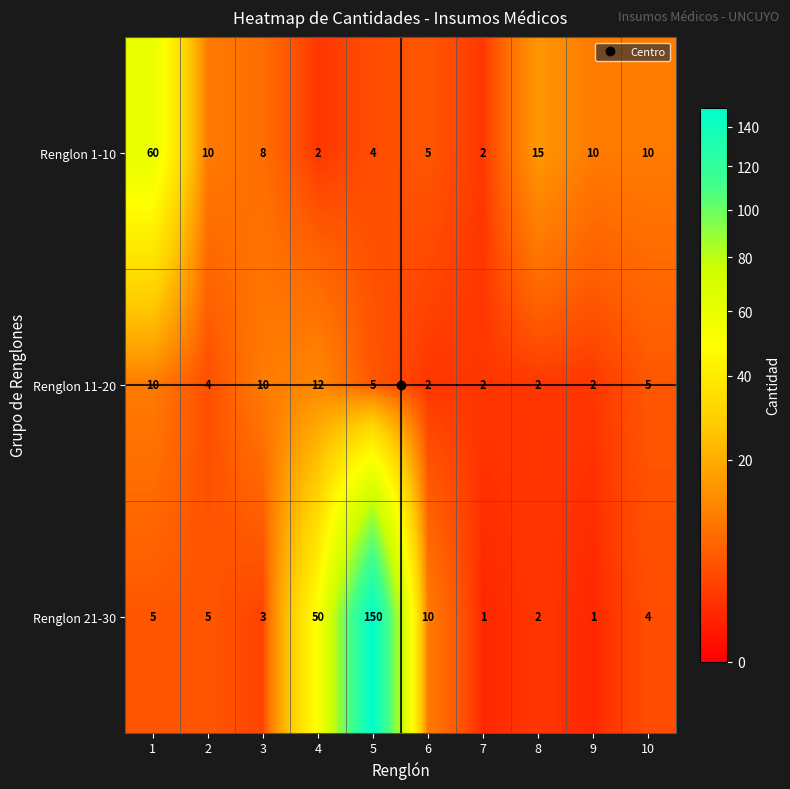

What is the total value across all series at 9?

13